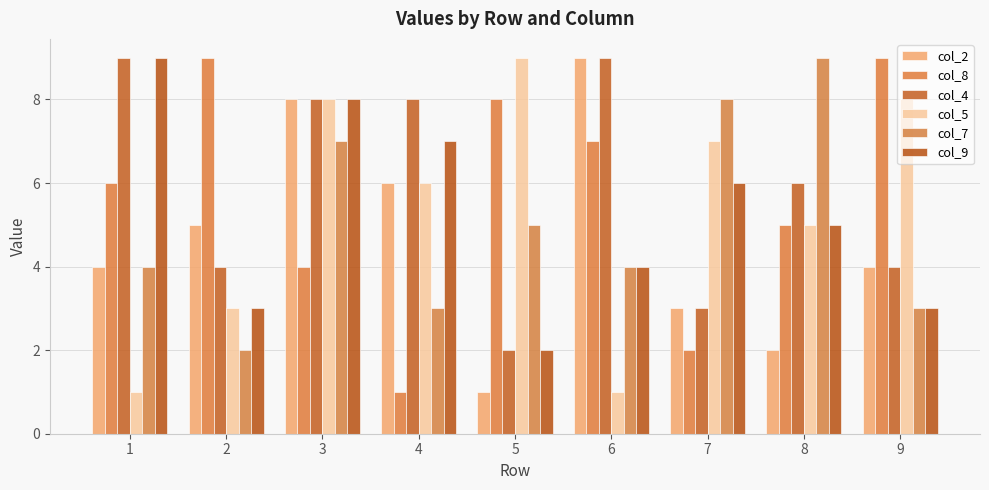

Reading left to right, what are all the values shown in this chart?

col_2: 1=4	2=5	3=8	4=6	5=1	6=9	7=3	8=2	9=4
col_8: 1=6	2=9	3=4	4=1	5=8	6=7	7=2	8=5	9=9
col_4: 1=9	2=4	3=8	4=8	5=2	6=9	7=3	8=6	9=4
col_5: 1=1	2=3	3=8	4=6	5=9	6=1	7=7	8=5	9=8
col_7: 1=4	2=2	3=7	4=3	5=5	6=4	7=8	8=9	9=3
col_9: 1=9	2=3	3=8	4=7	5=2	6=4	7=6	8=5	9=3